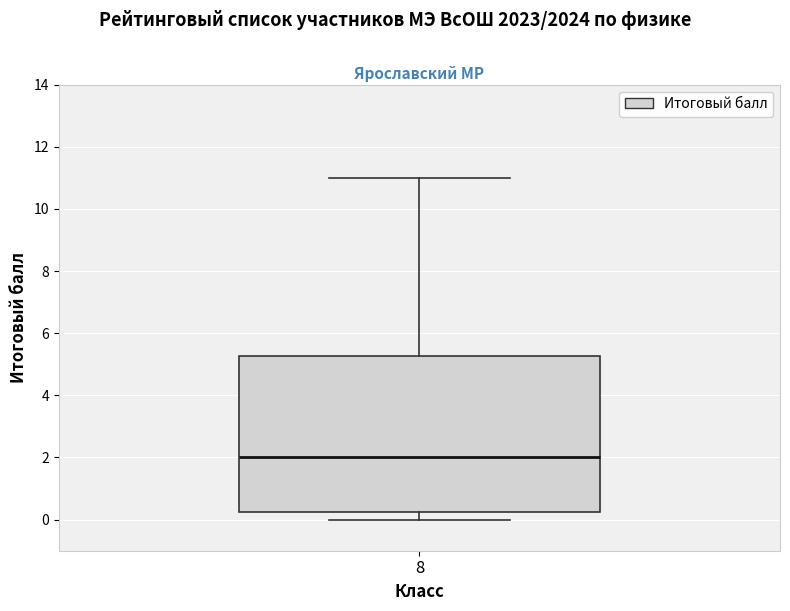

Where does the upper whisker of the box at x = 8 end on the y-axis? The values are not printed on the chart, so give them approximately, as read against the axis.

11.0